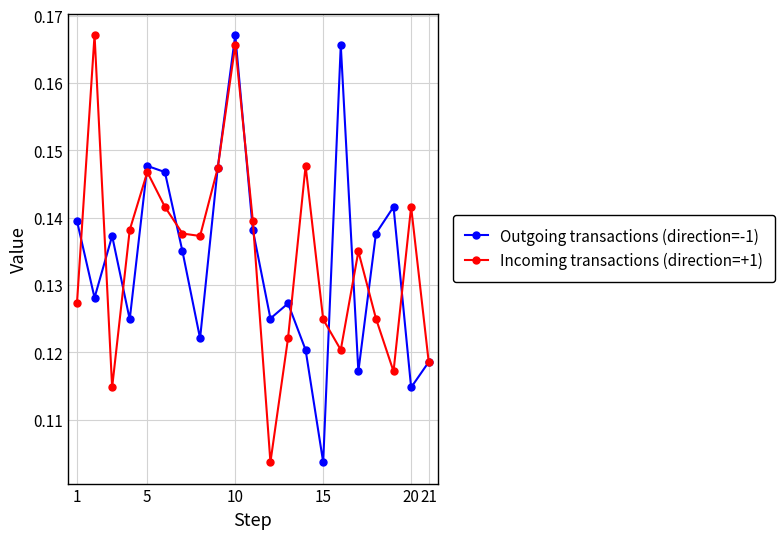

In Outgoing transactions (direction=-1), how many points are lower than both neighbors (excluding endpoints)?

7